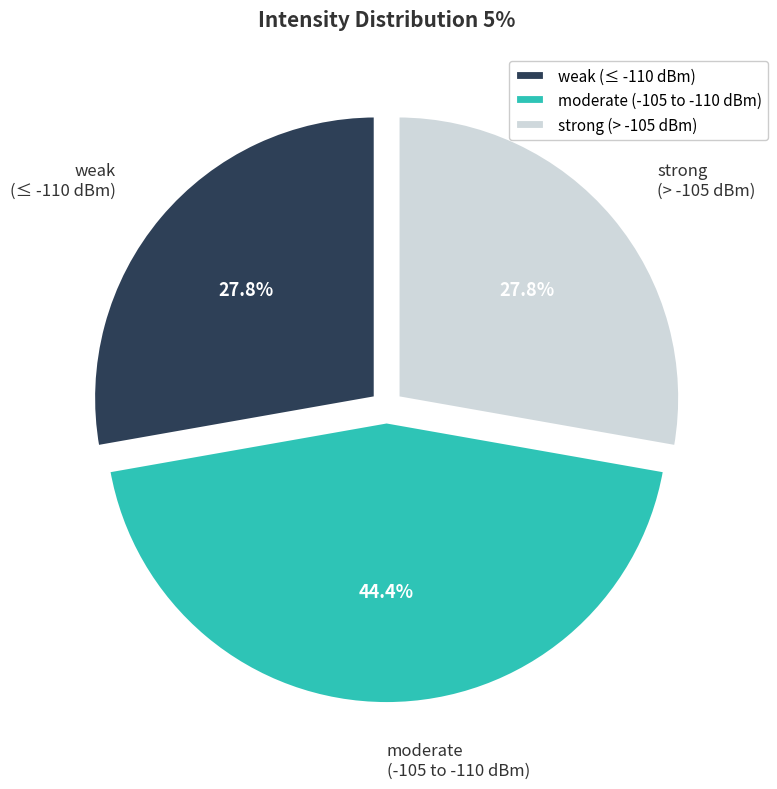

How much of the chart is everything except weak (≤ -110 dBm)?

72.2%